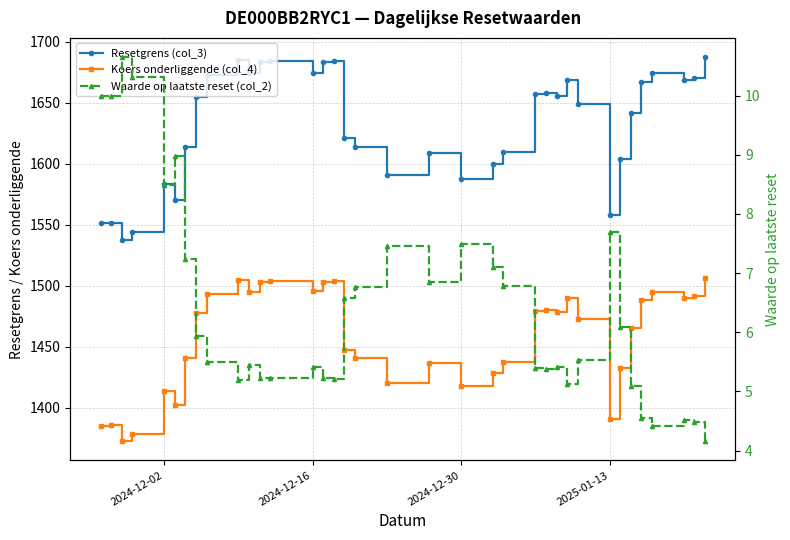

What is the average value of the Koers onderliggende (col_4) series?

1456.7